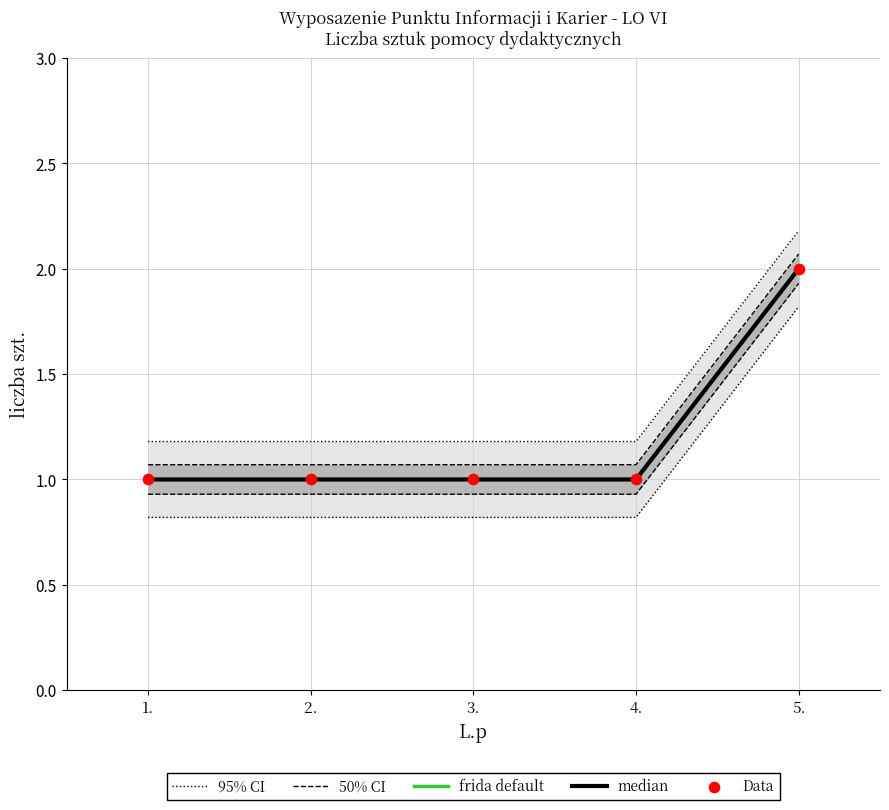

Which series has the widest spread of Y values?

95% CI